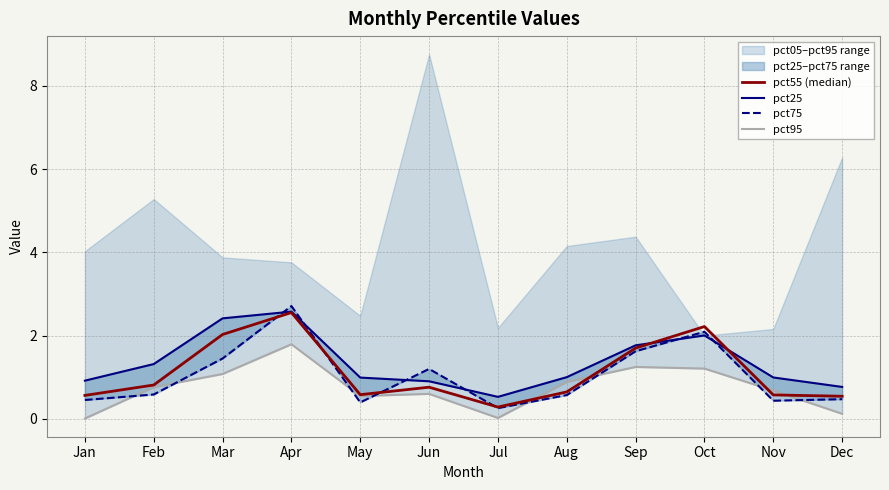

How many interior local valleys does the pct95 series have?

2